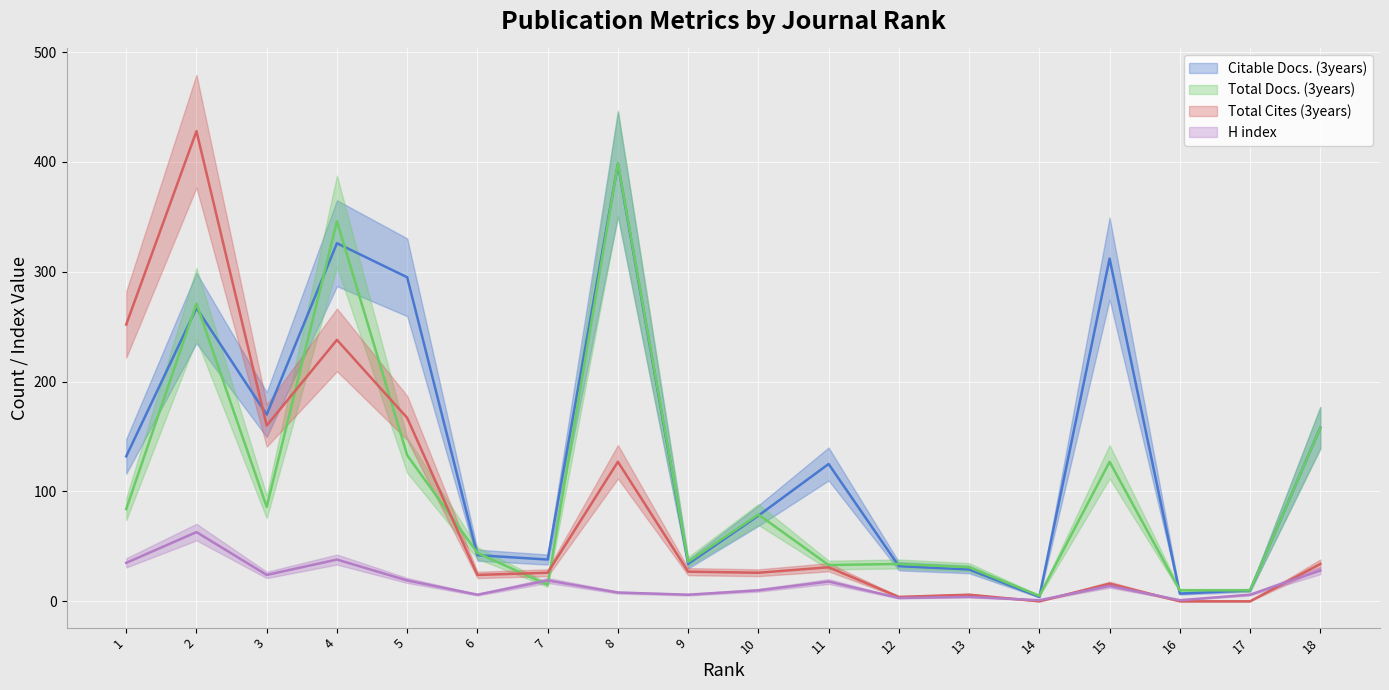

How many interior local valleys does the H index series have?

6